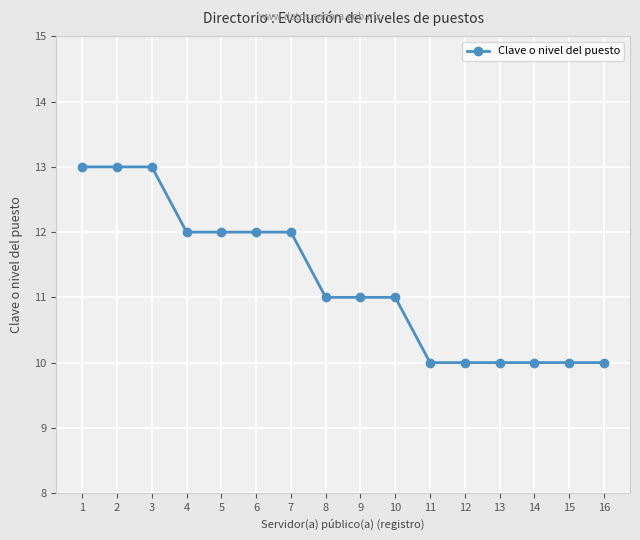

Approximately how many times larger is the value at 1 compared to 12?

1.3